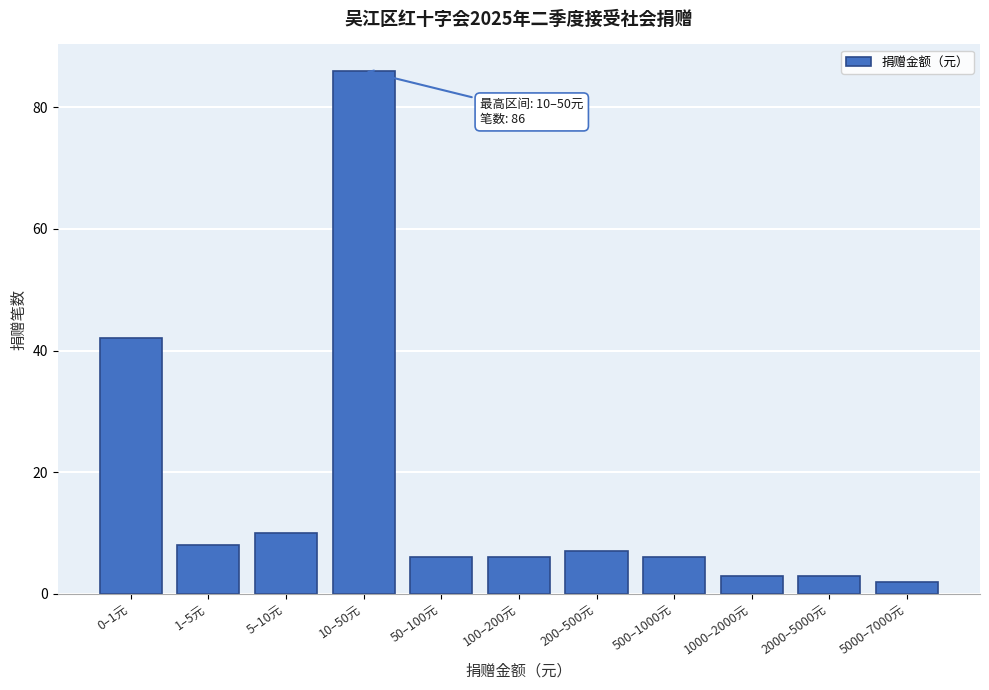

Reading left to right, transcribe all the data shown in this chart.

0–1元=42	1–5元=8	5–10元=10	10–50元=86	50–100元=6	100–200元=6	200–500元=7	500–1000元=6	1000–2000元=3	2000–5000元=3	5000–7000元=2